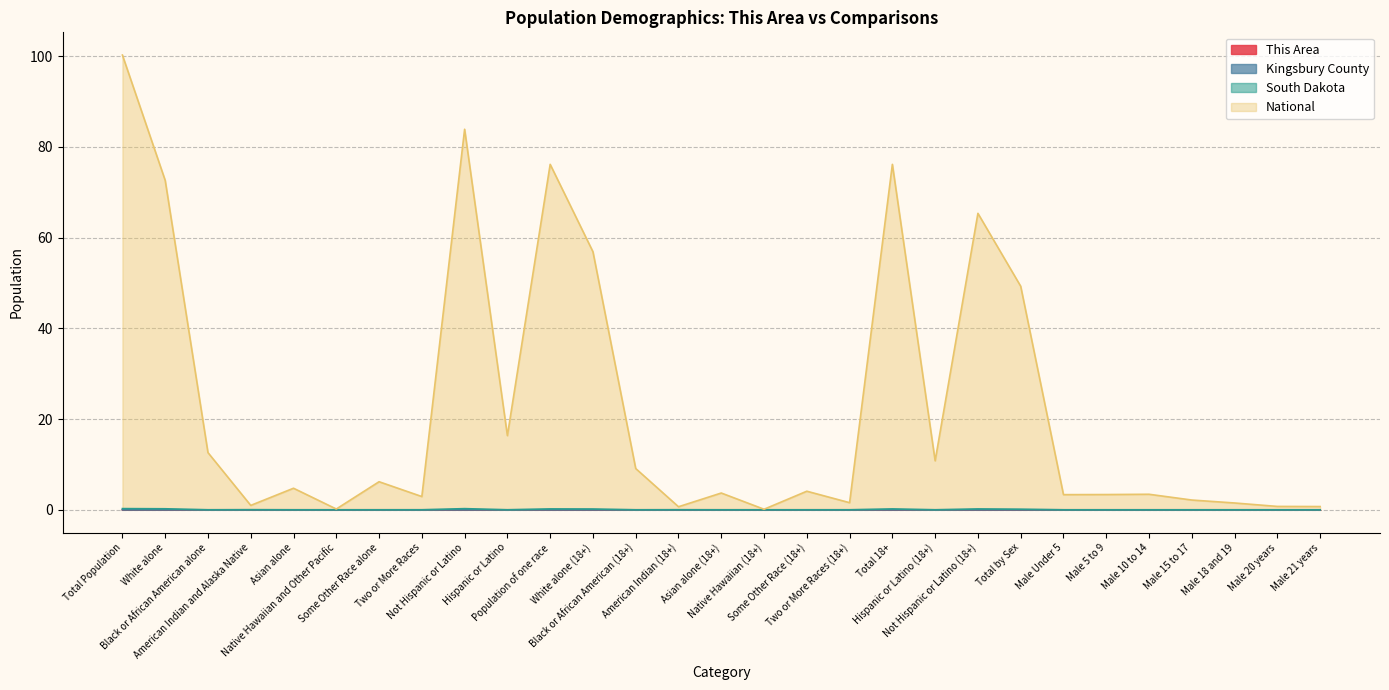

Is it true that This Area equals 0.0 at Not Hispanic or Latino (18+)?

False